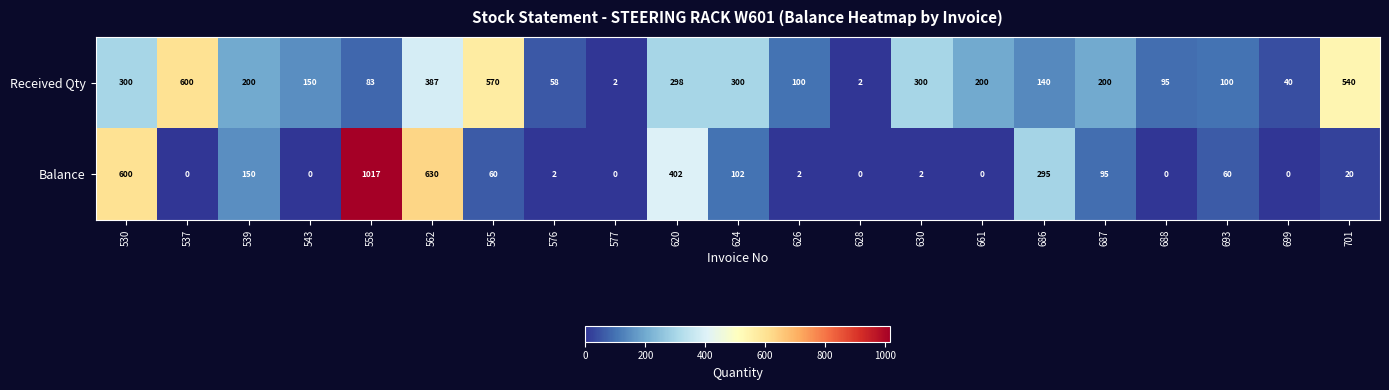

At which label does Balance first exceed 20?

530